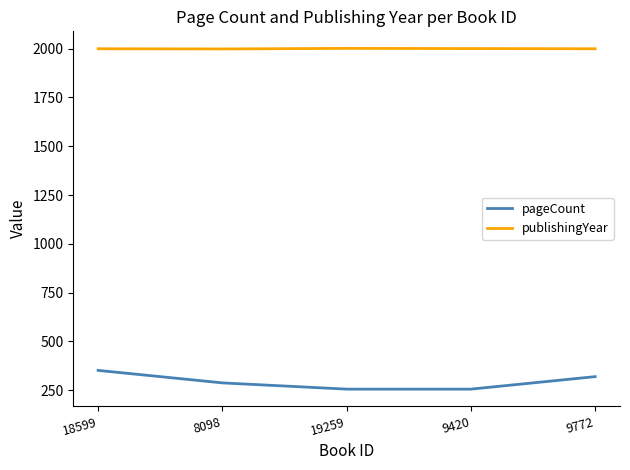

Rank the series at 8098 from lowest to highest value.

pageCount, publishingYear